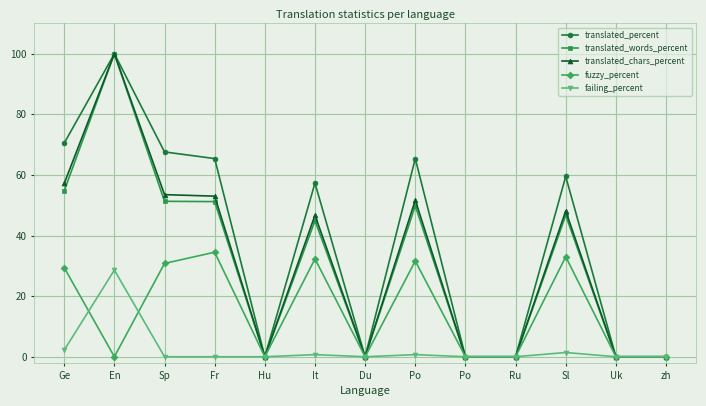

Reading right to left, what are all the values shown in this chart?

translated_percent: zh=0.0	Uk=0.0	Sl=59.5	Ru=0.0	Po=0.0	Po=65.4	Du=0.0	It=57.3	Hu=0.0	Fr=65.4	Sp=67.6	En=100.0	Ge=70.5
translated_words_percent: zh=0.0	Uk=0.0	Sl=46.7	Ru=0.0	Po=0.0	Po=49.8	Du=0.0	It=44.9	Hu=0.0	Fr=51.2	Sp=51.3	En=100.0	Ge=54.8
translated_chars_percent: zh=0.0	Uk=0.0	Sl=48.1	Ru=0.0	Po=0.0	Po=51.7	Du=0.0	It=46.7	Hu=0.0	Fr=53.0	Sp=53.5	En=100.0	Ge=57.2
fuzzy_percent: zh=0.0	Uk=0.0	Sl=33.0	Ru=0.0	Po=0.0	Po=31.6	Du=0.0	It=32.3	Hu=0.0	Fr=34.5	Sp=30.8	En=0.0	Ge=29.4
failing_percent: zh=0.0	Uk=0.0	Sl=1.4	Ru=0.0	Po=0.0	Po=0.7	Du=0.0	It=0.7	Hu=0.0	Fr=0.0	Sp=0.0	En=28.6	Ge=2.2